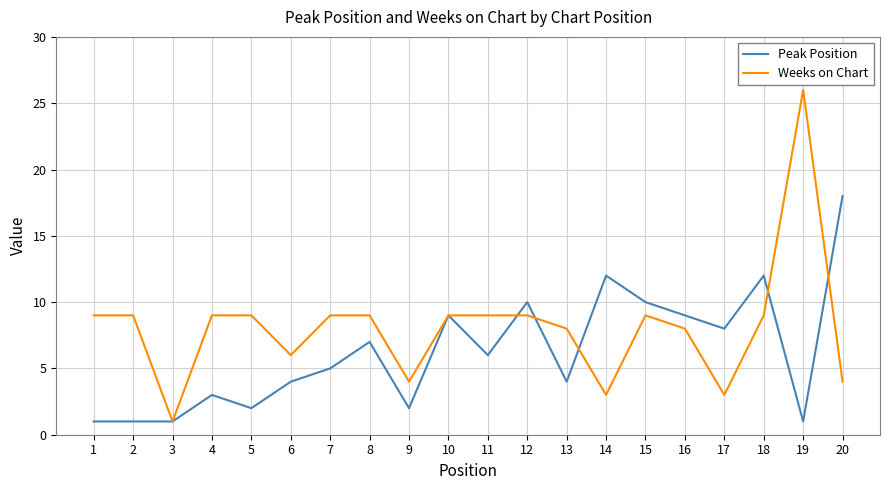

At which category does Weeks on Chart reach its first local valley?

3